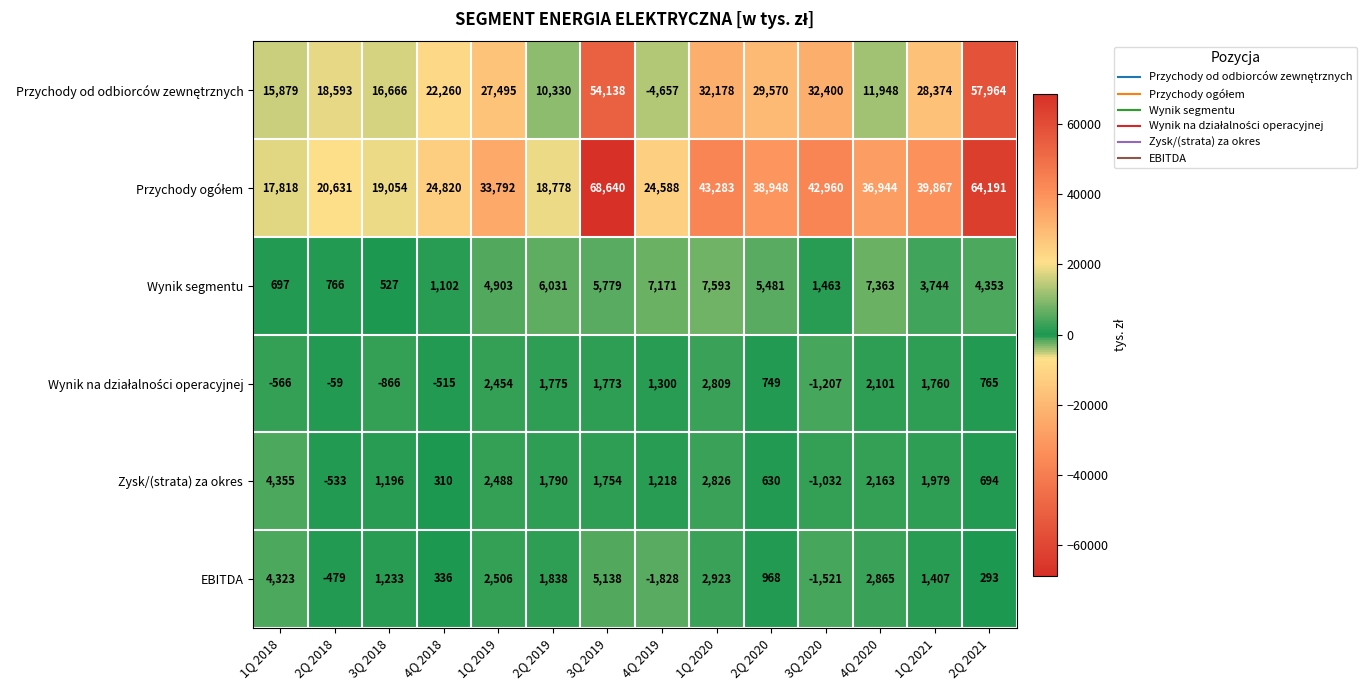

Count the number of categories in the chart.

14